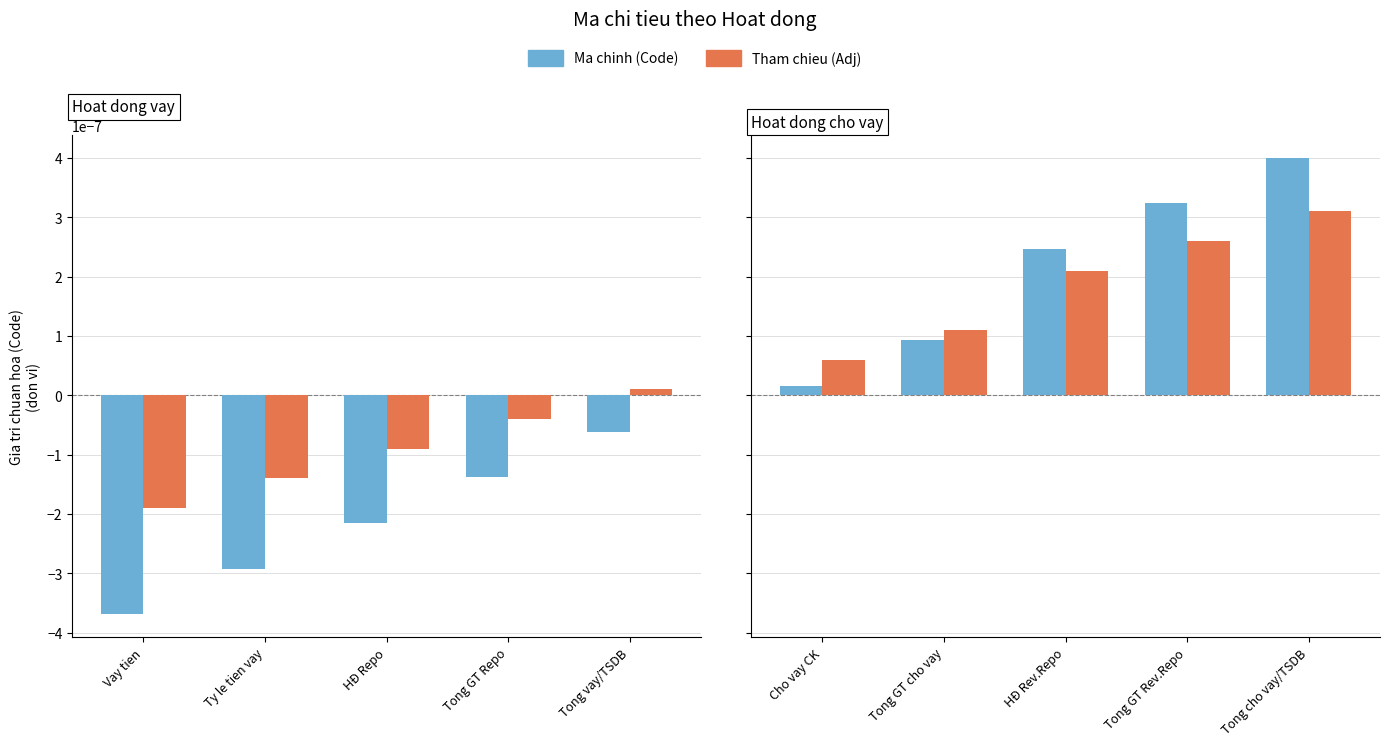

What are all the series names shown in the legend?

Ma chinh (Code), Tham chieu (Adj)